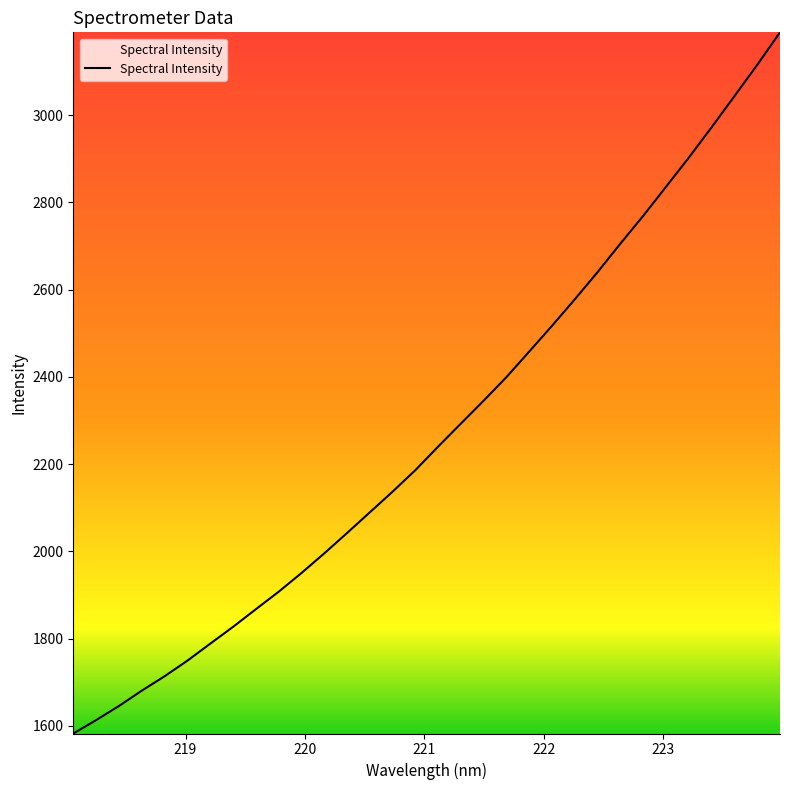

Does the chart display data point markers on the line(s)?

No